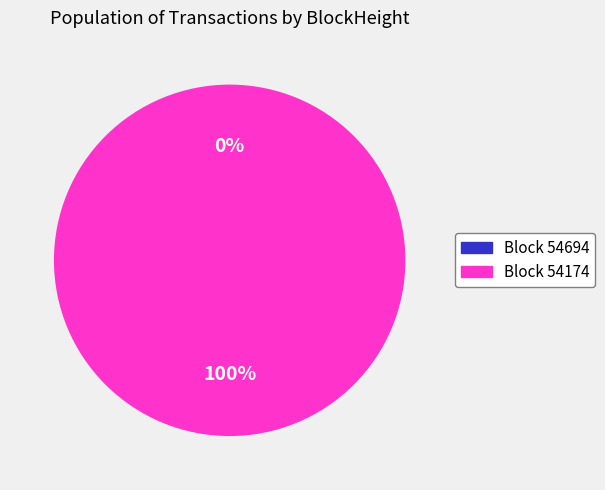

To the nearest percent, what is the average slice percentage?

50%